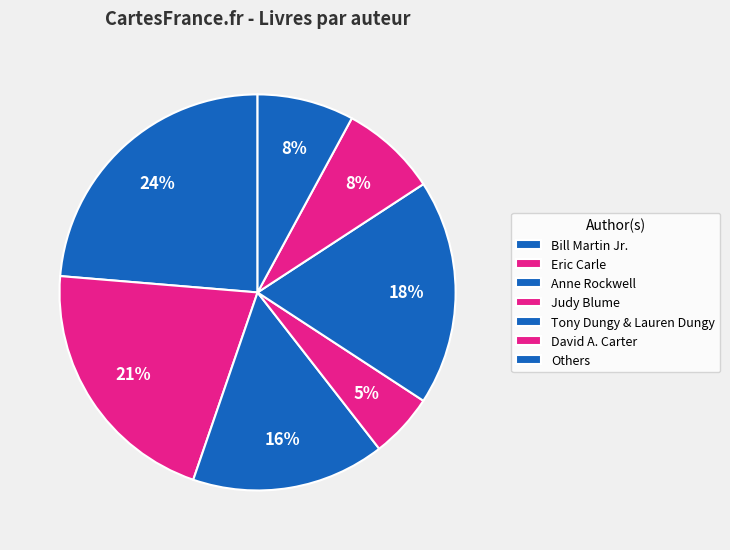

The Eric Carle slice represents 21% of the pie. True or false?

True